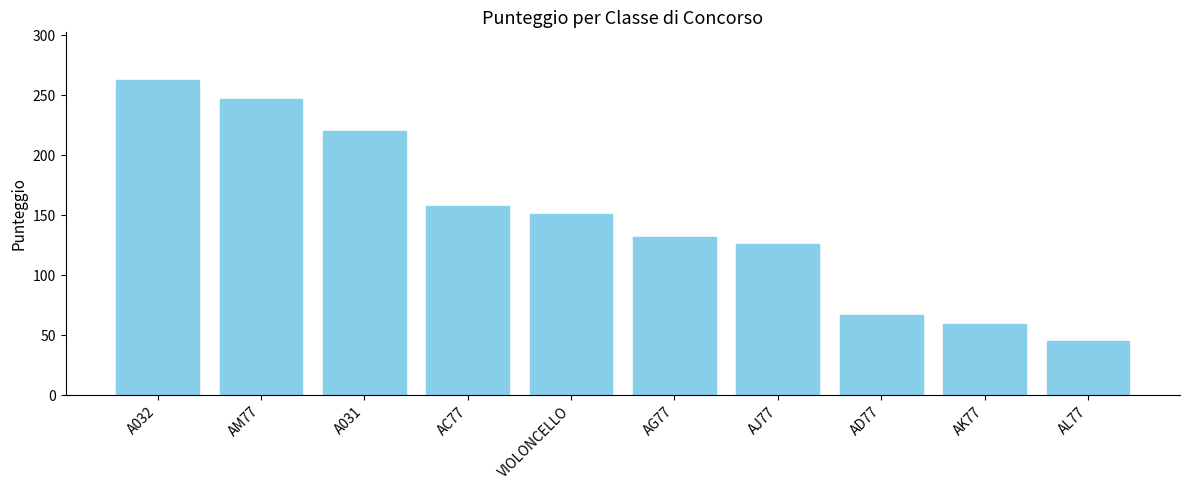

The value at AL77 is 28. True or false?

False